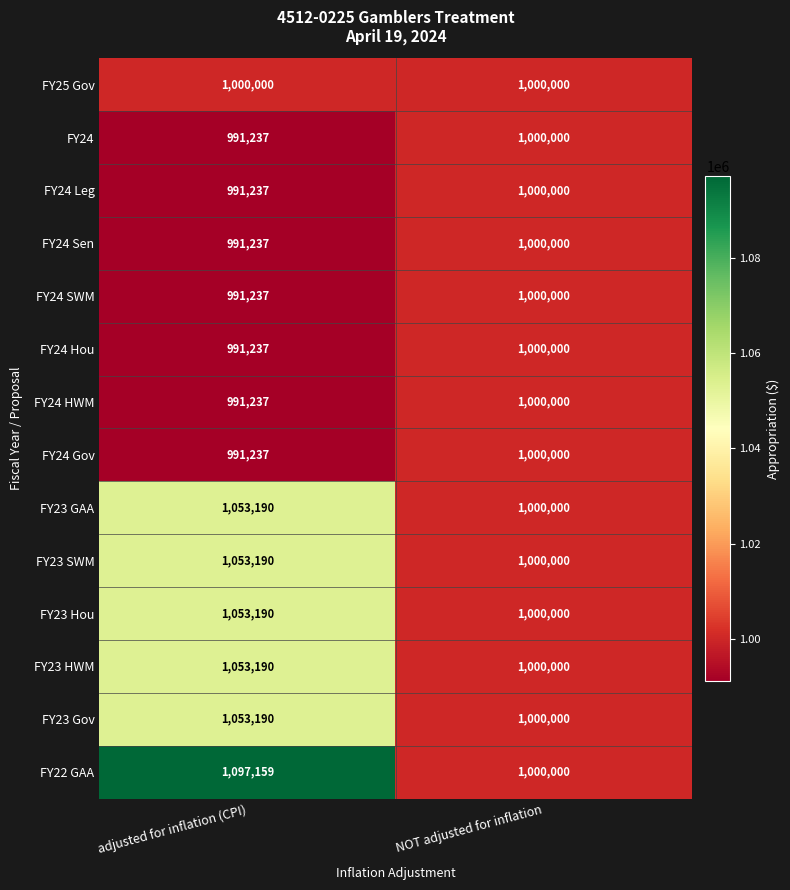

What is the greatest value displayed?

1097159